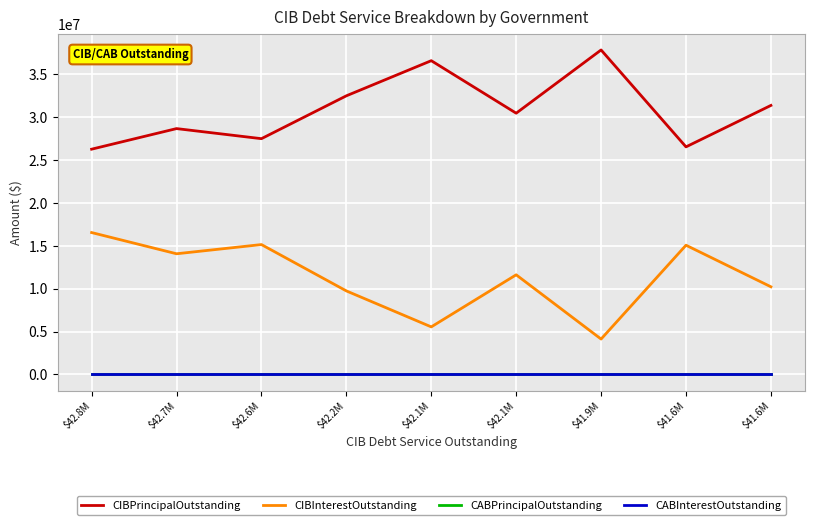

Is this an area chart (filled region under the line)?

No